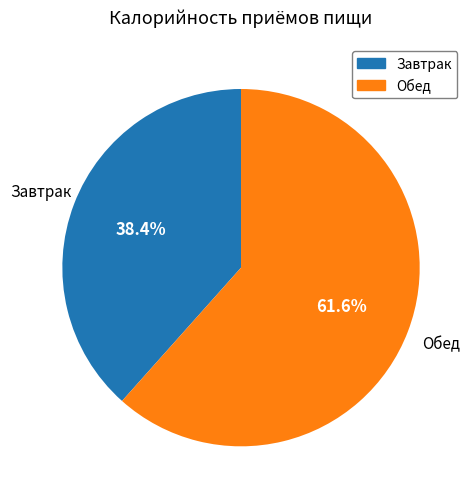

Is there any slice that represents more than half of the pie?

Yes